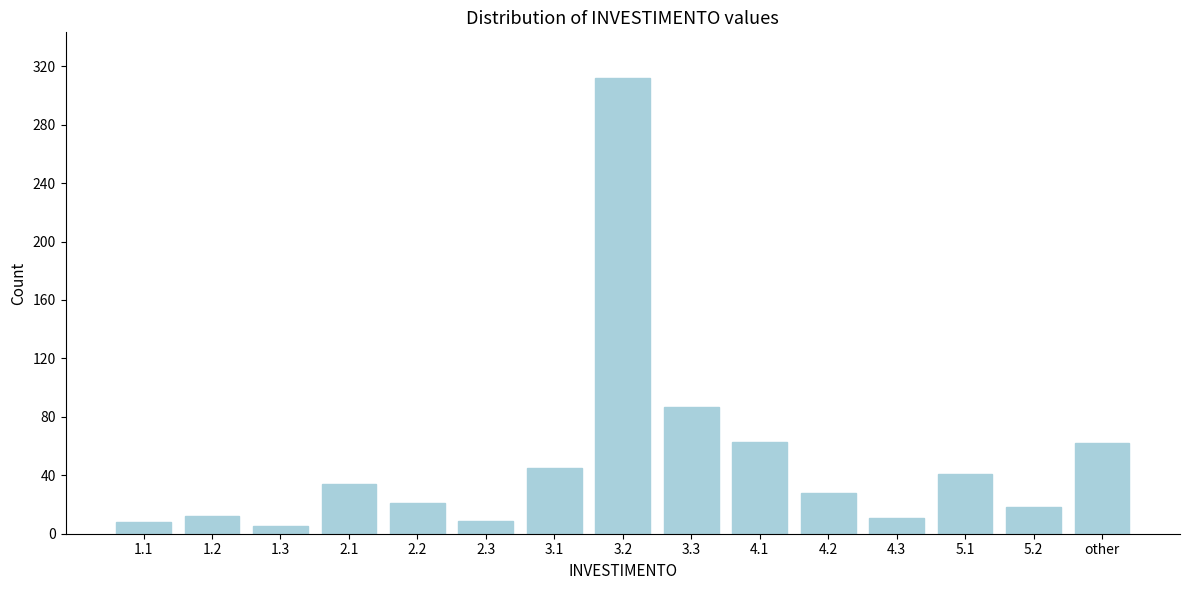

The value at 2.3 is 9. True or false?

True